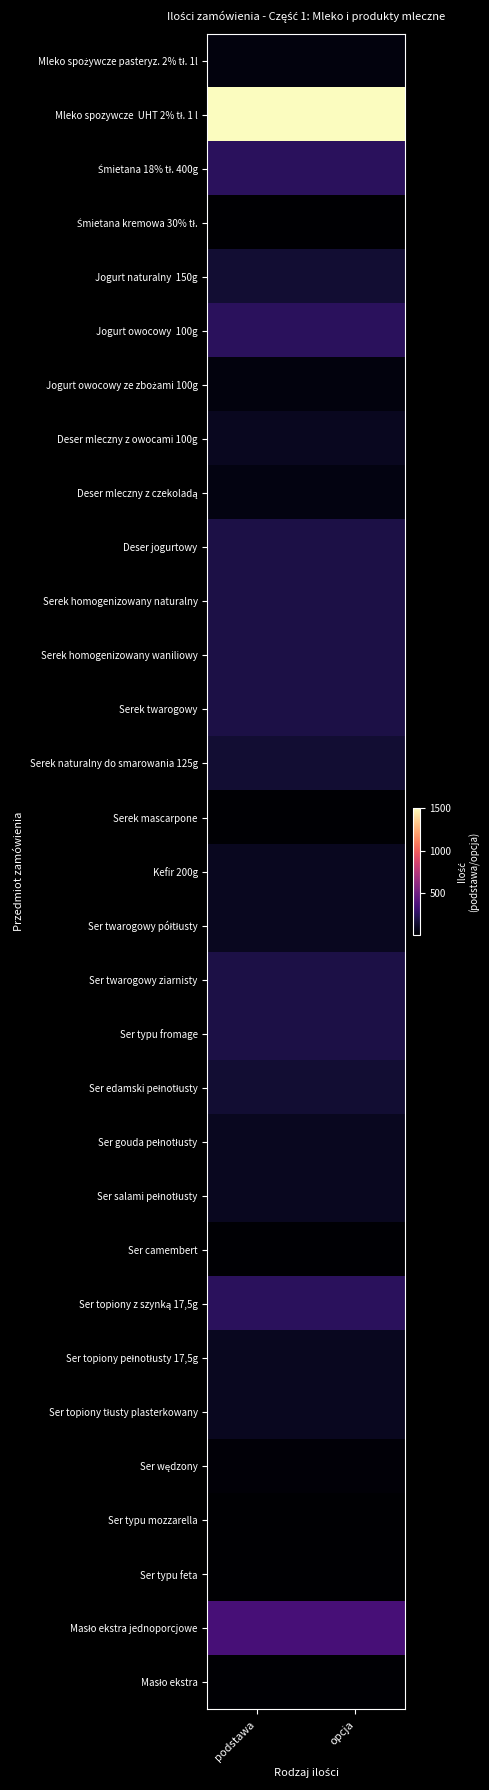

What is the spread (max minus min) of values at opcja?

1490